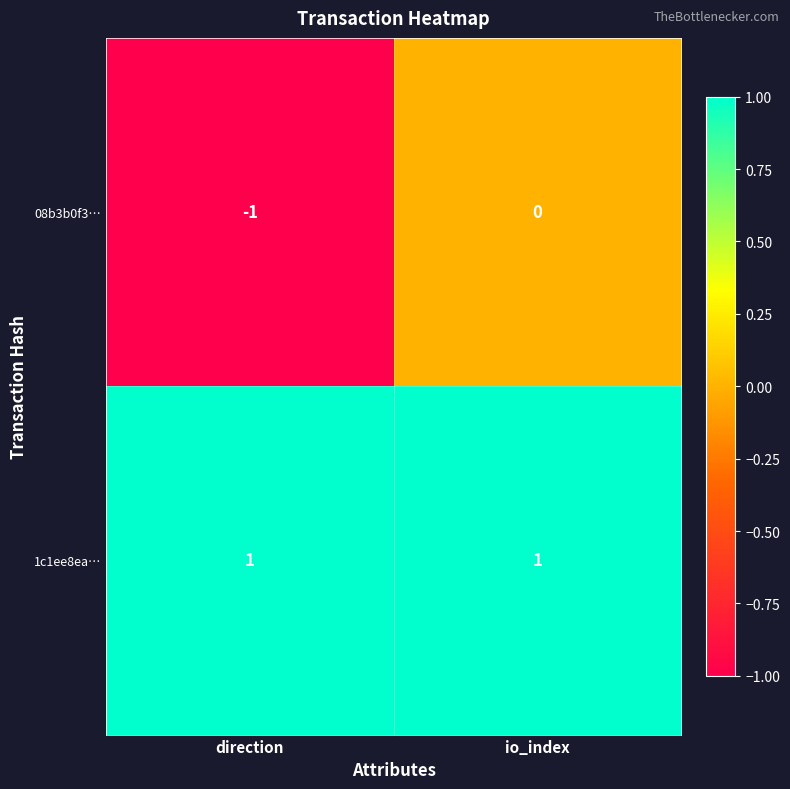

Between direction and io_index, which series saw the biggest shift?

08b3b0f3…